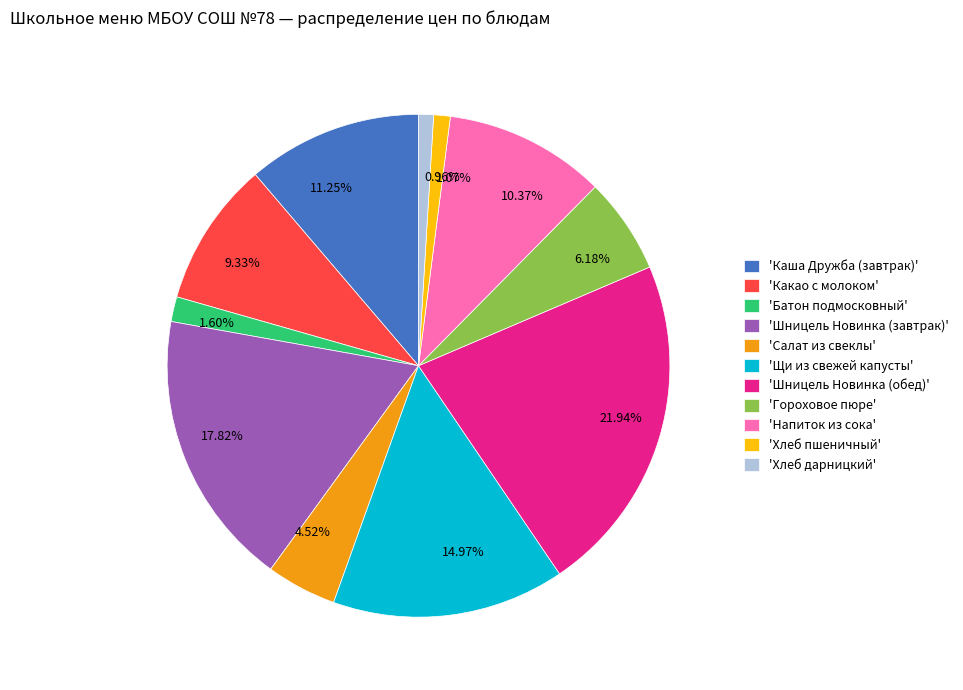

Is the sum of 1.07% and 21.94% greater than half?

No